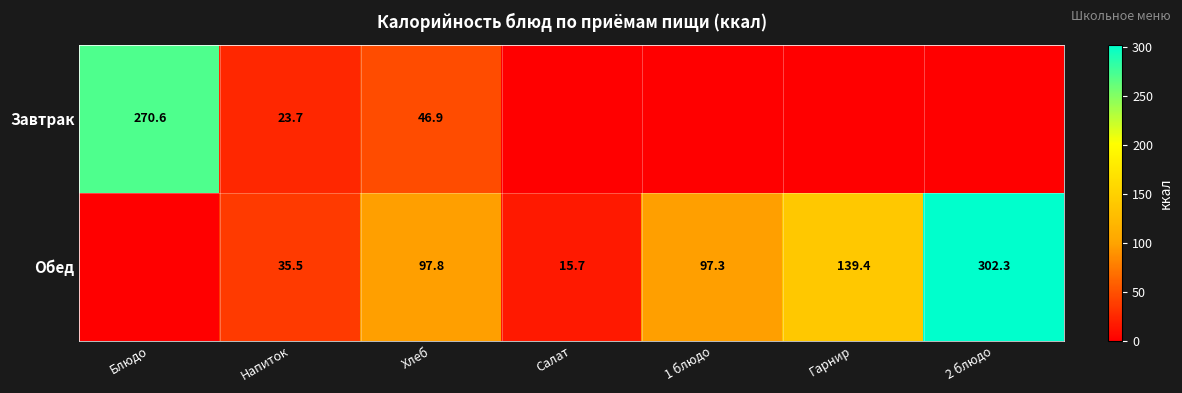

What is the total value across all series at Напиток?

59.2